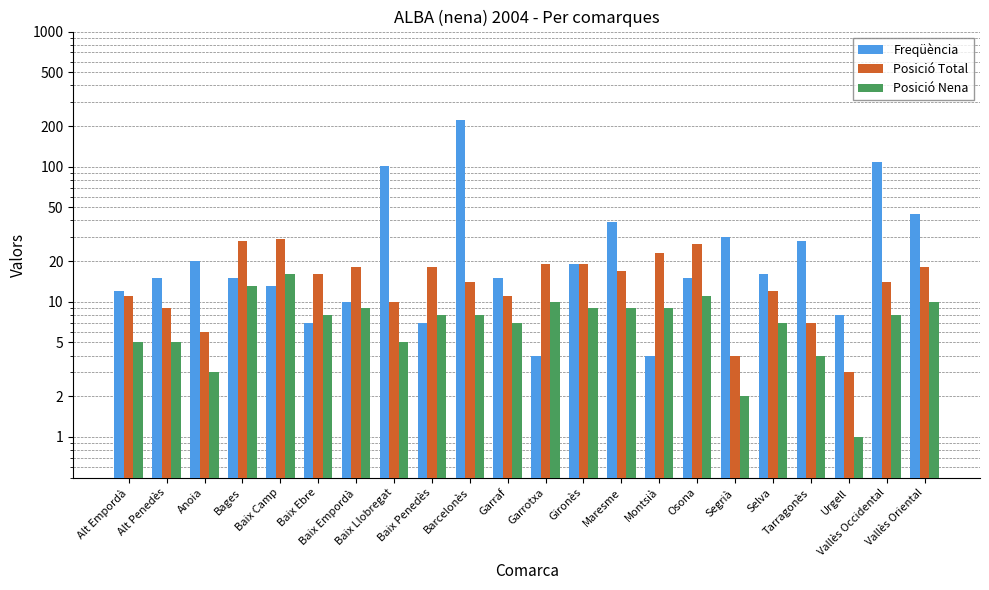

What is the sum of the Posició Nena values at Tarragonès and Baix Empordà?

13